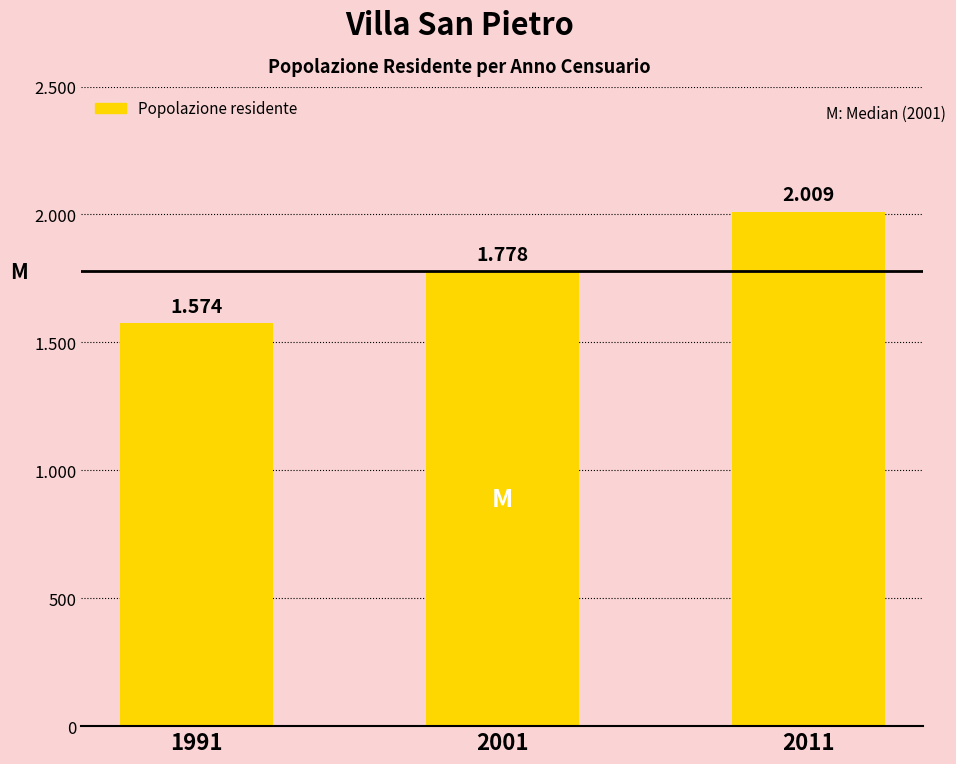

Reading left to right, extract all data points from this chart.

1991=1574	2001=1778	2011=2009